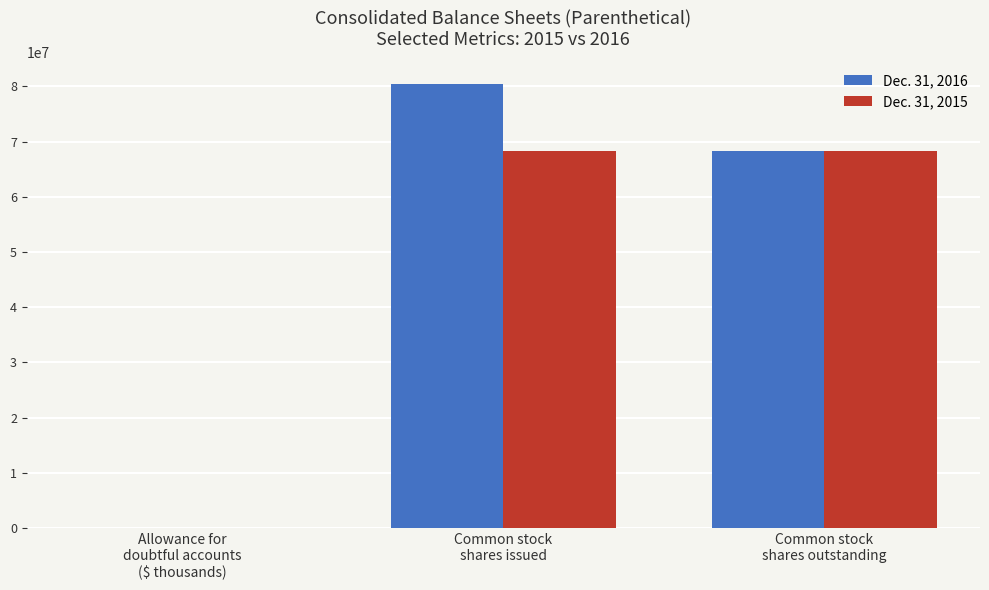

Which series has the largest total across all categories?

Dec. 31, 2016